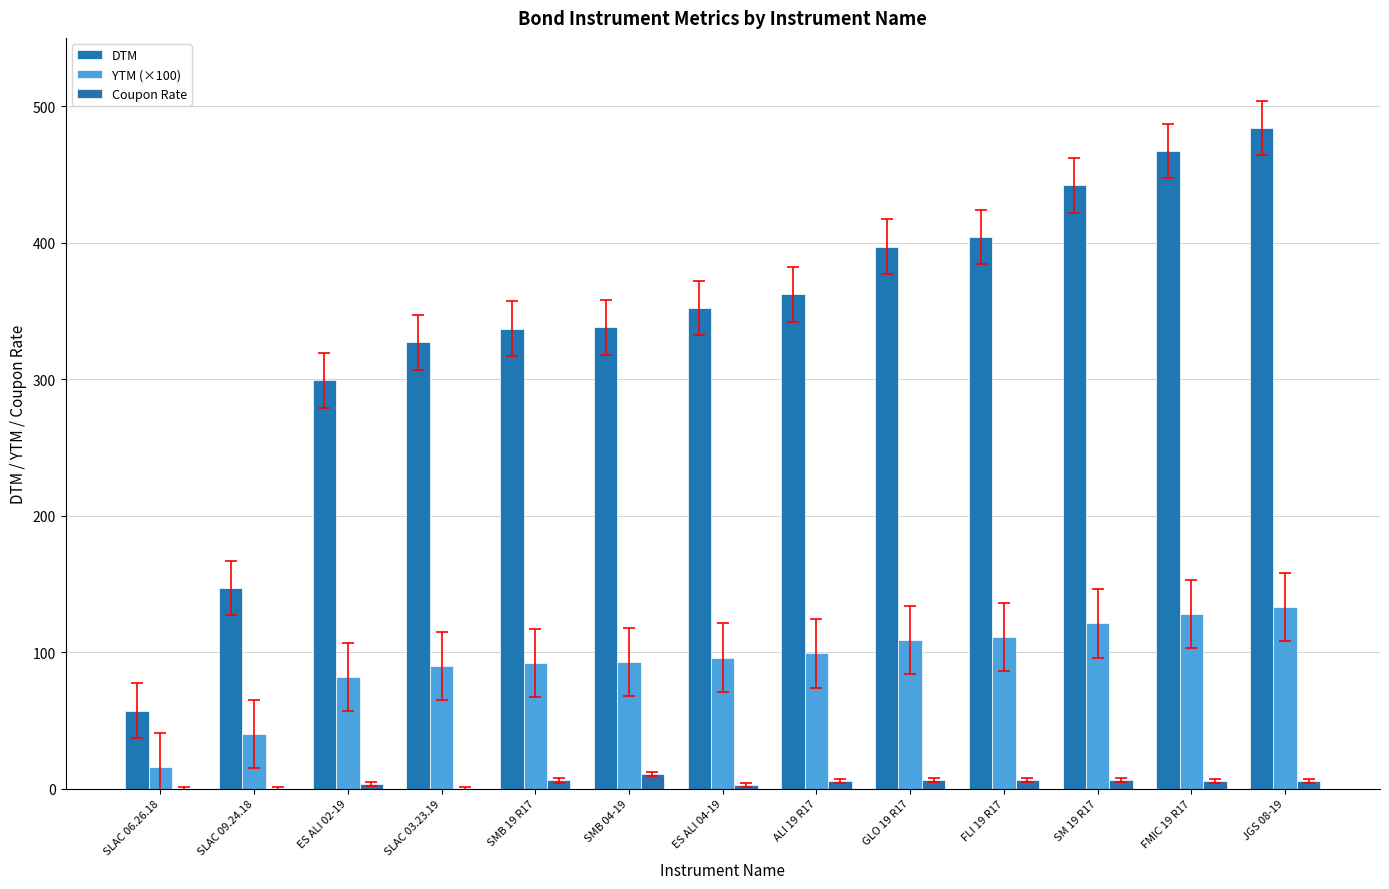

What is the value of the Coupon Rate bar at the 3rd from the left?

3.2